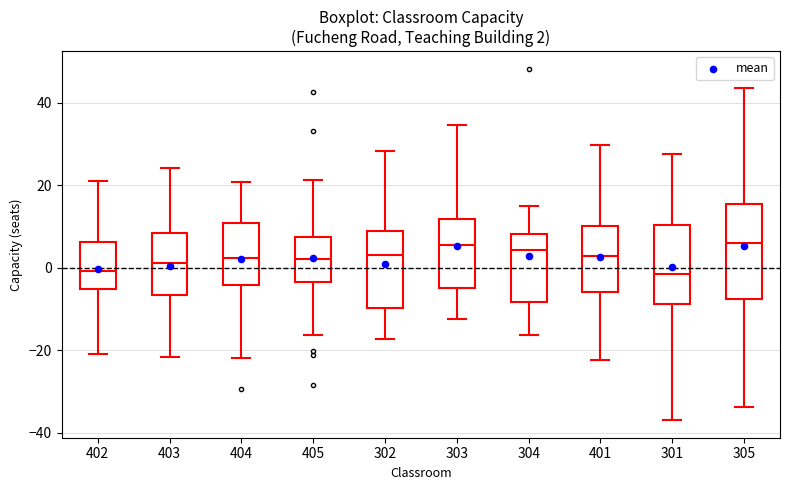

Which box is the tallest, from its lower edge to its upper edge?

305